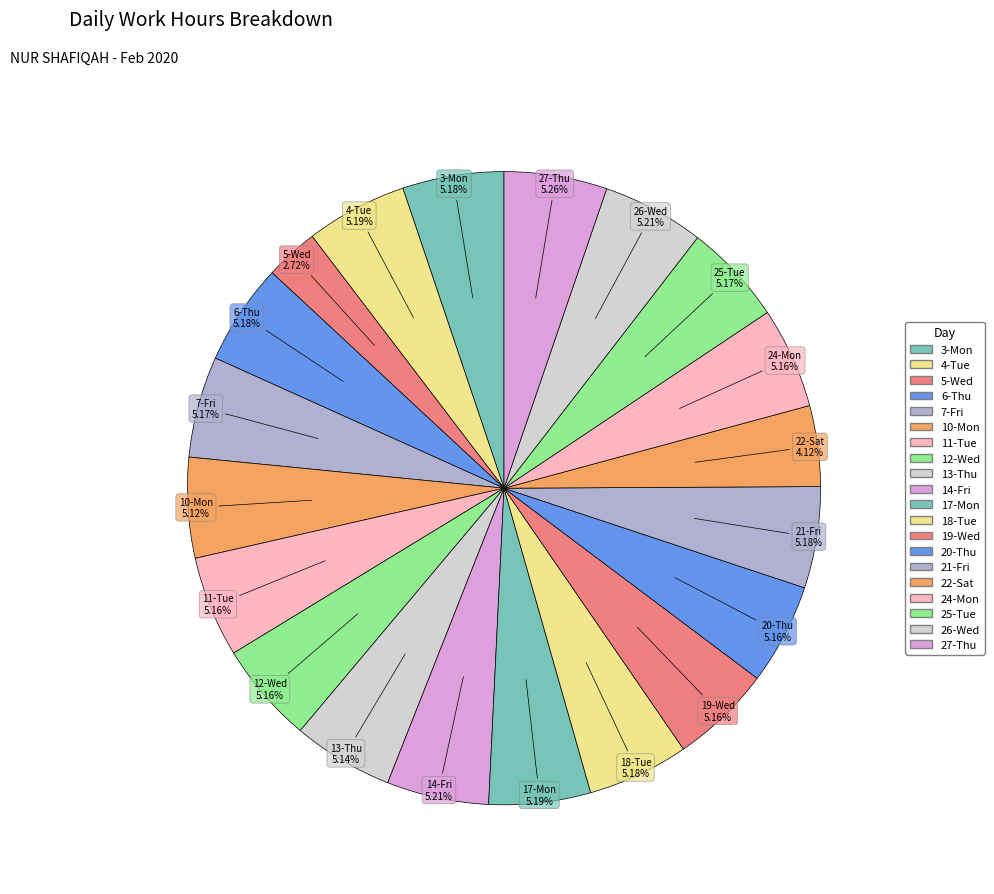

How many slices are in this pie chart?

20